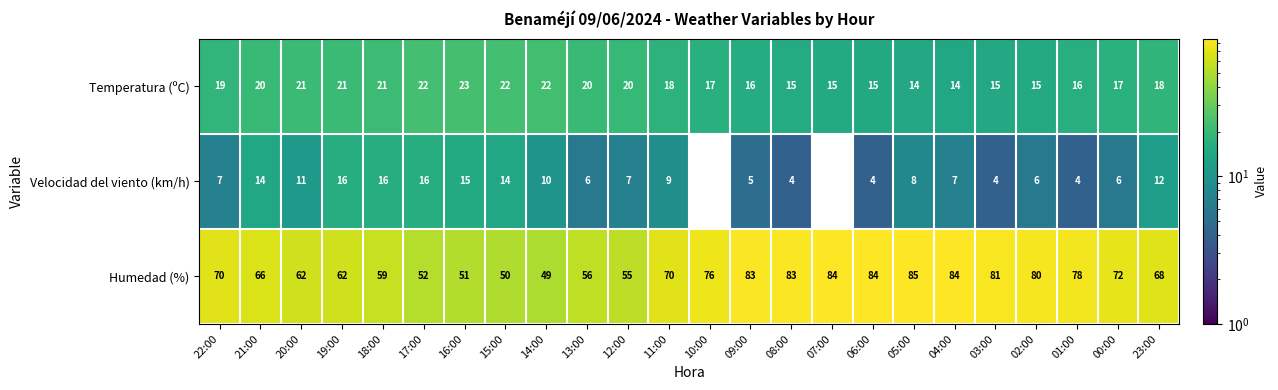

Count the number of categories in the chart.

24